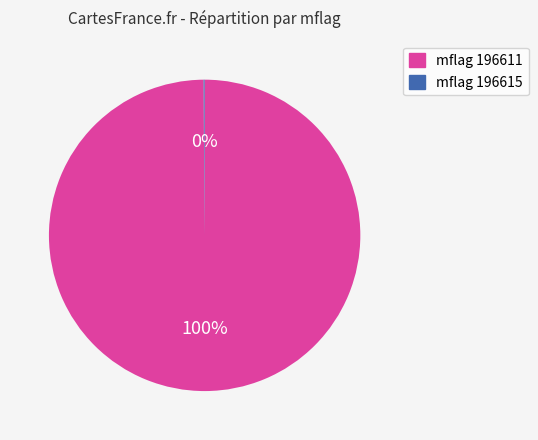

To the nearest percent, what is the average slice percentage?

50%